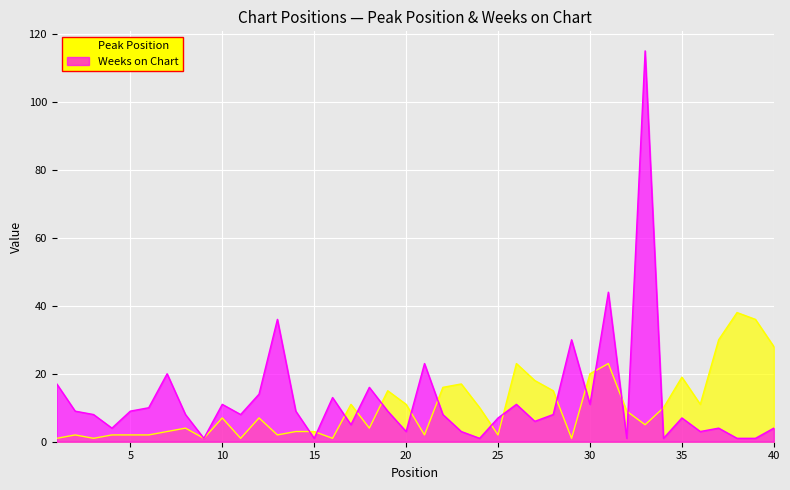

What is the minimum value shown in the chart?

1